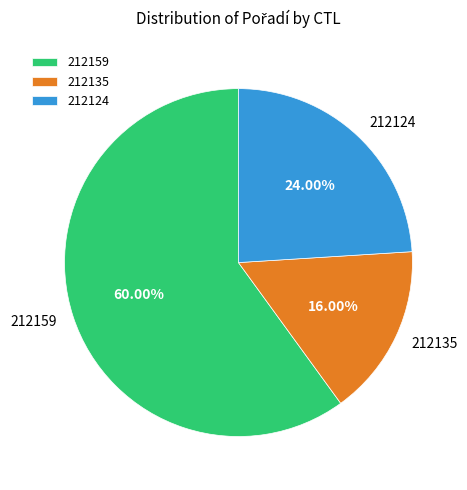

Is it true that 212124 is 24% of the pie?

True